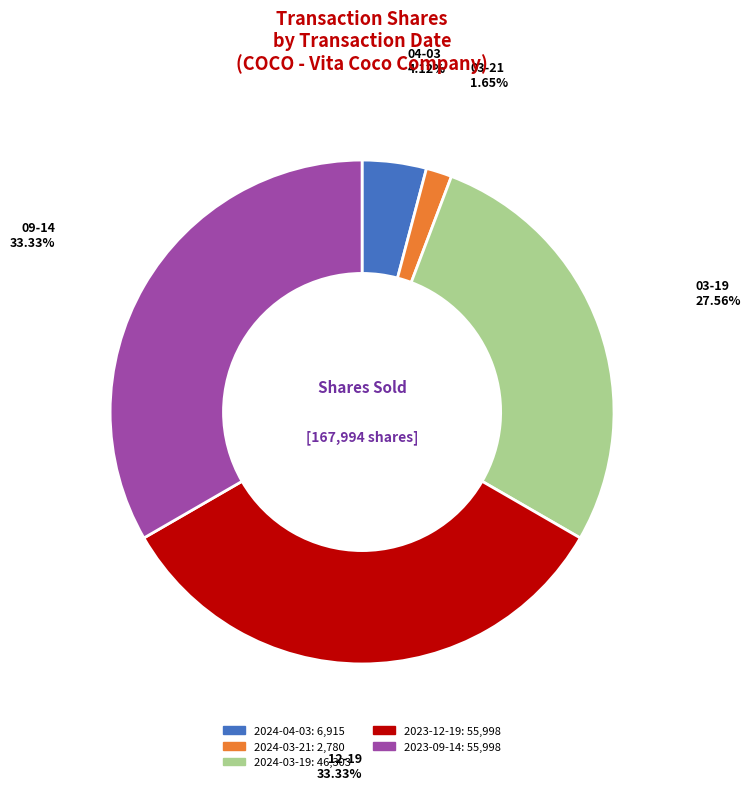

To the nearest percent, what is the average slice percentage?

20%